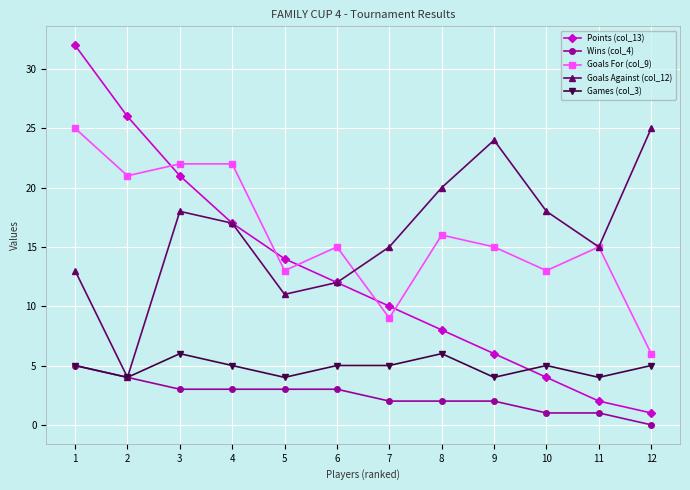

True or false: Games (col_3) and Points (col_13) cross at least once.

True